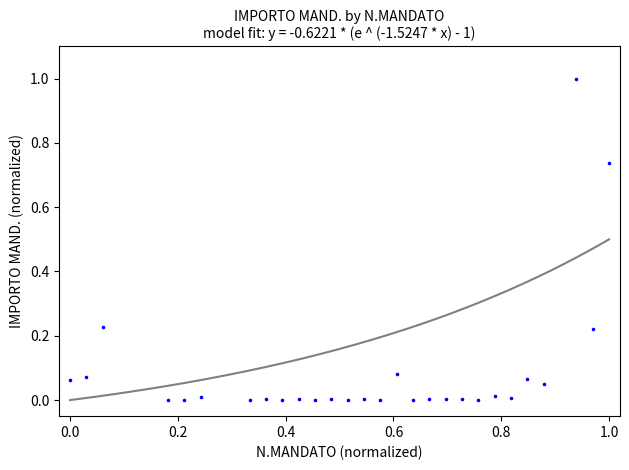

What is the range of X values (max minus min)?

1.0